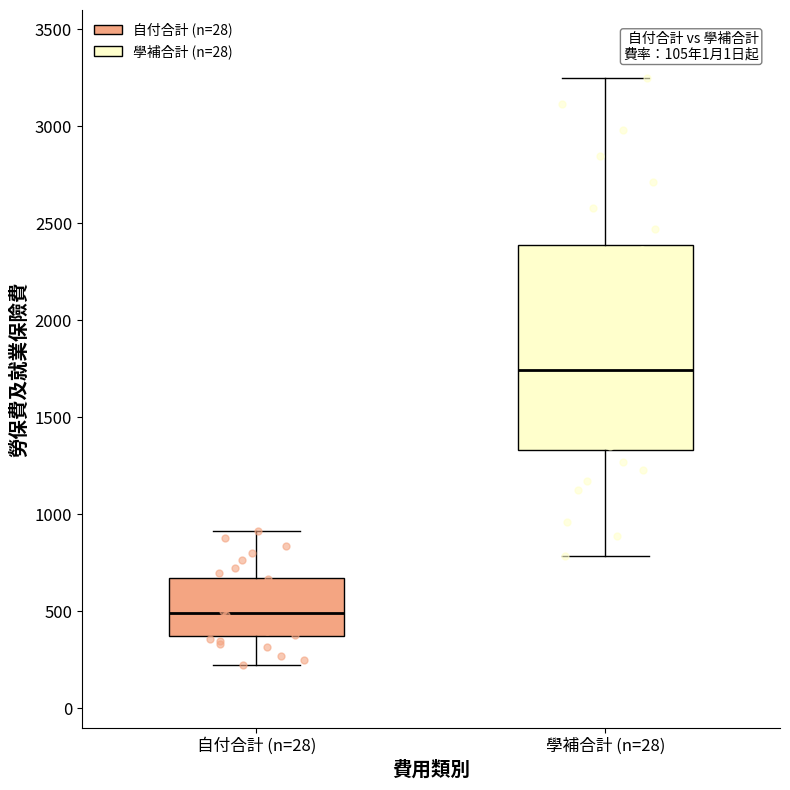

Reading left to right, transcribe this box plot: for each box, give where its median line is, the range the box spans, and where its two whiskers end, as read against the y-axis. The values are not printed on the chart, so give them approximately, as read against the axis.

自付合計 (n=28): median 500, box 400 to 650, whiskers 200 to 900
學補合計 (n=28): median 1750, box 1350 to 2400, whiskers 800 to 3250